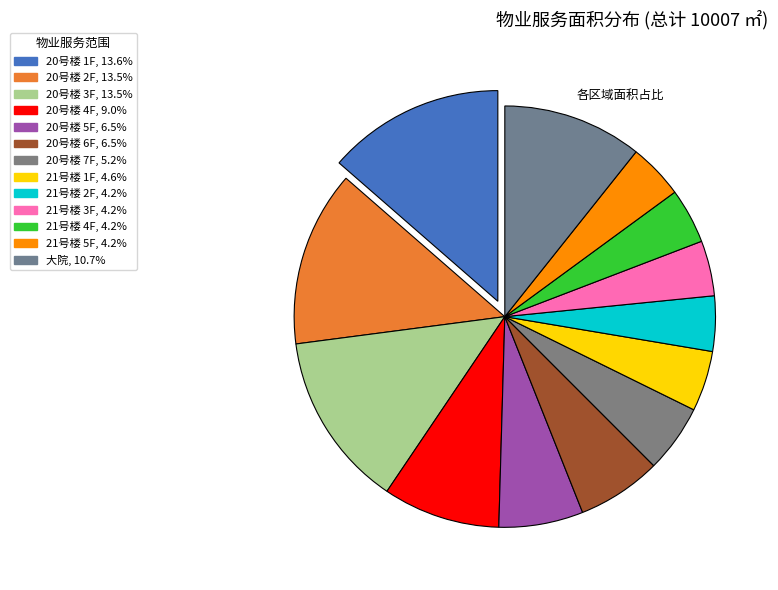

Does any single category account for the majority?

No